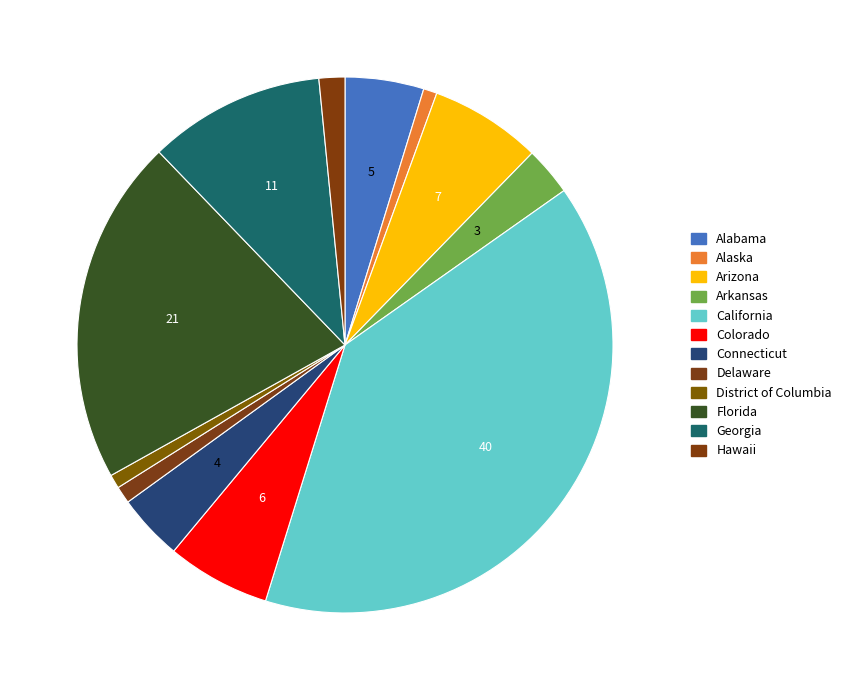

To the nearest percent, what portion does Georgia represent?

11%